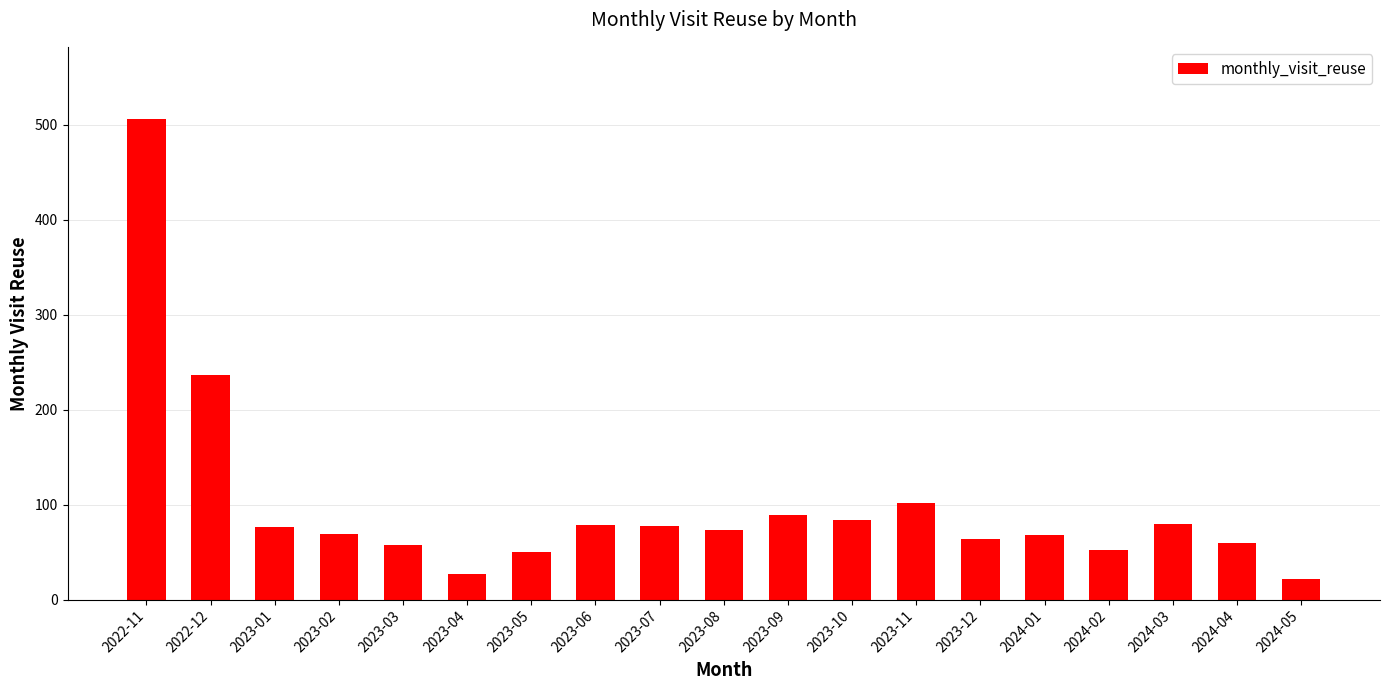

What is the average value?

98